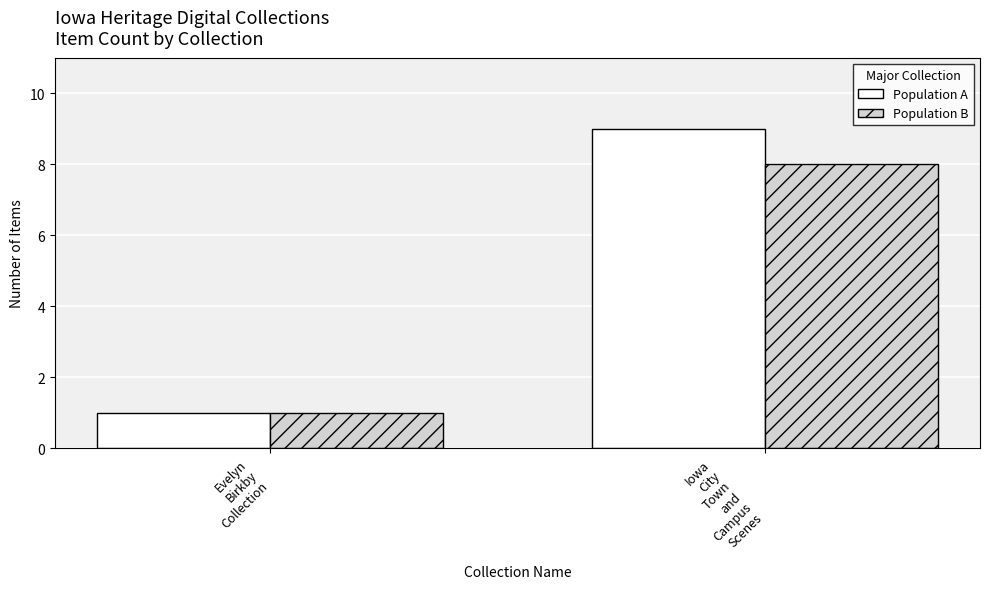

At which category is the sum across all series the highest?

Iowa
City
Town
and
Campus
Scenes